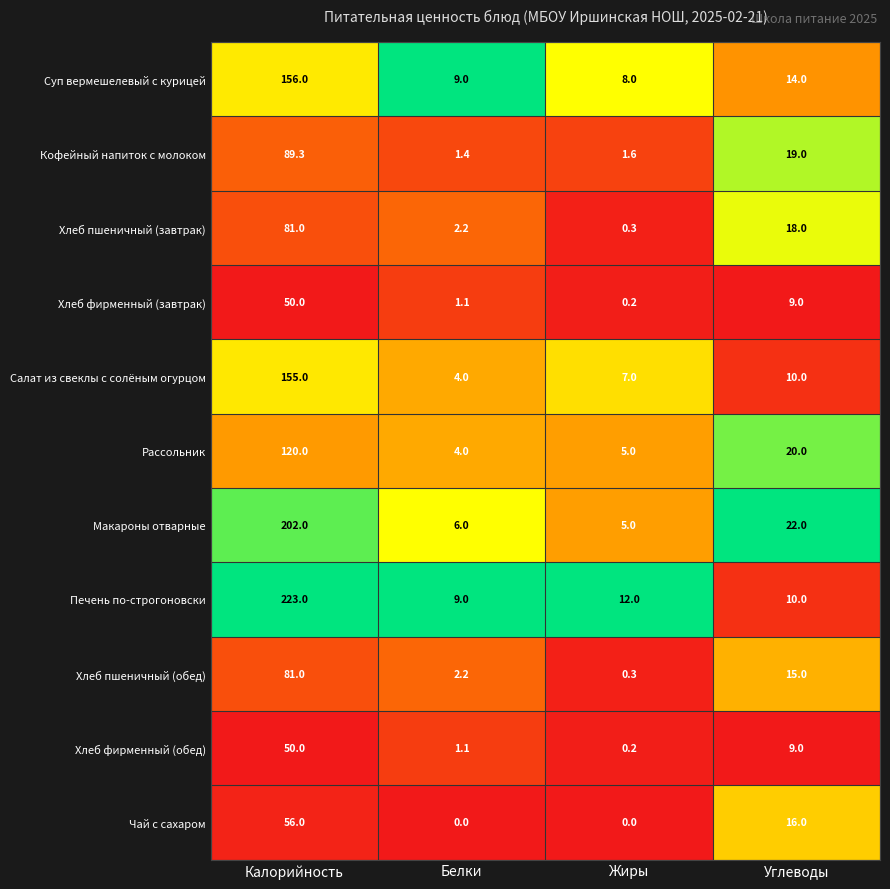

At which label is Макароны отварные closest to 103?

Углеводы